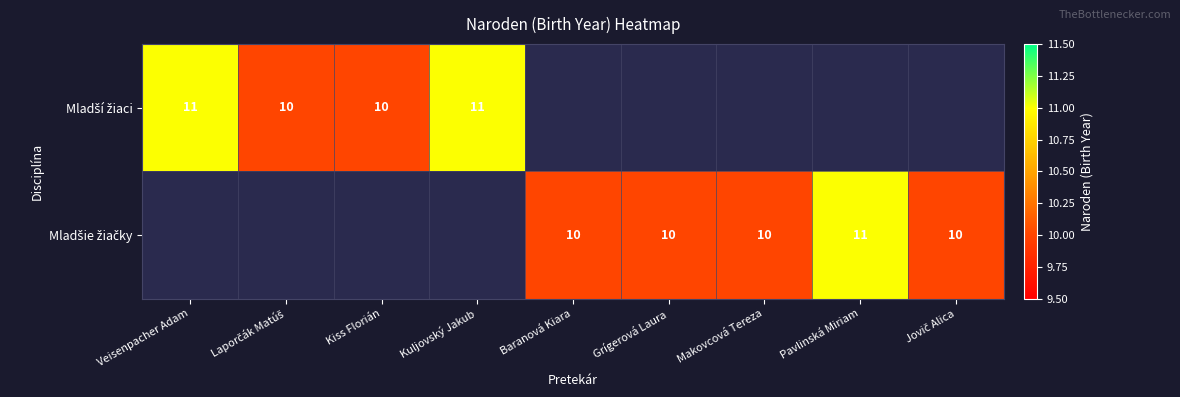

Is the value of Mladšie žiačky at Kuljovský Jakub greater than the value of Mladší žiaci at Kiss Florián?

No